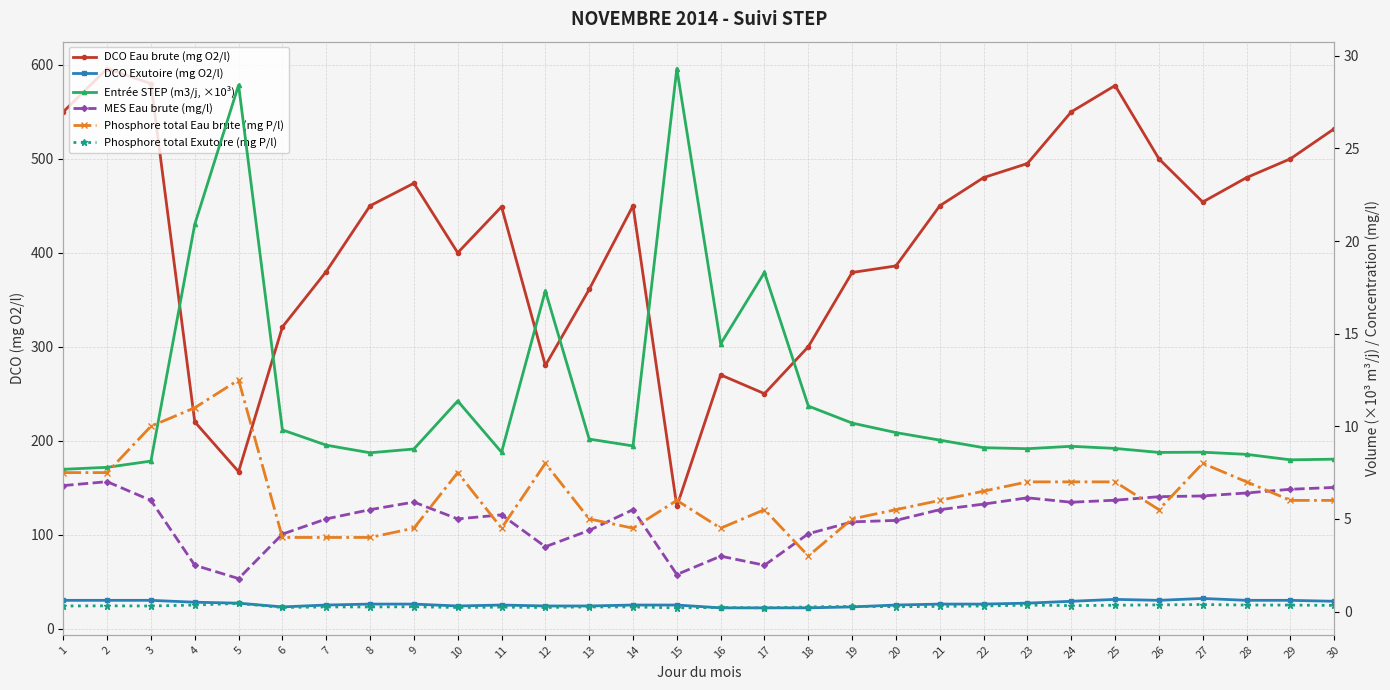

True or false: MES Eau brute (mg/l) has a value of 9.0 at 28.

False